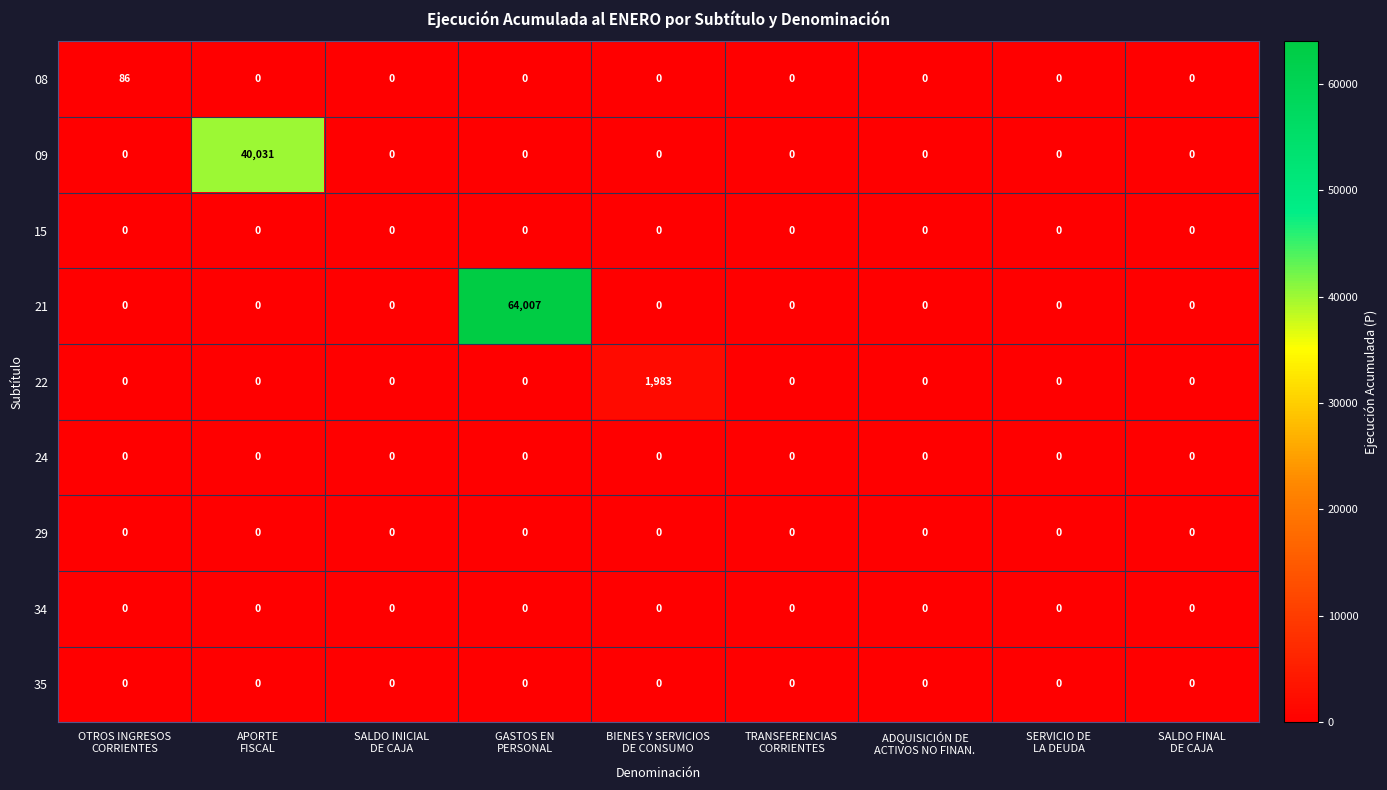

Which series has the widest spread of values?

21